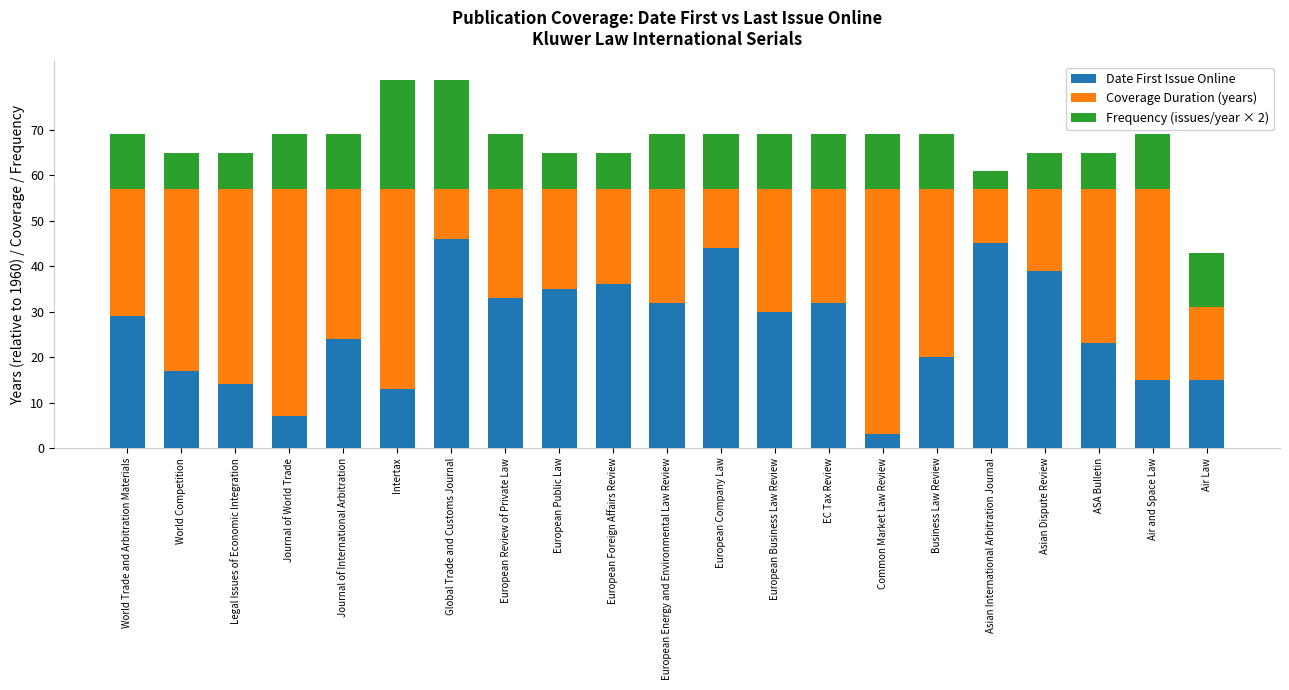

How many bars are there in total?

21